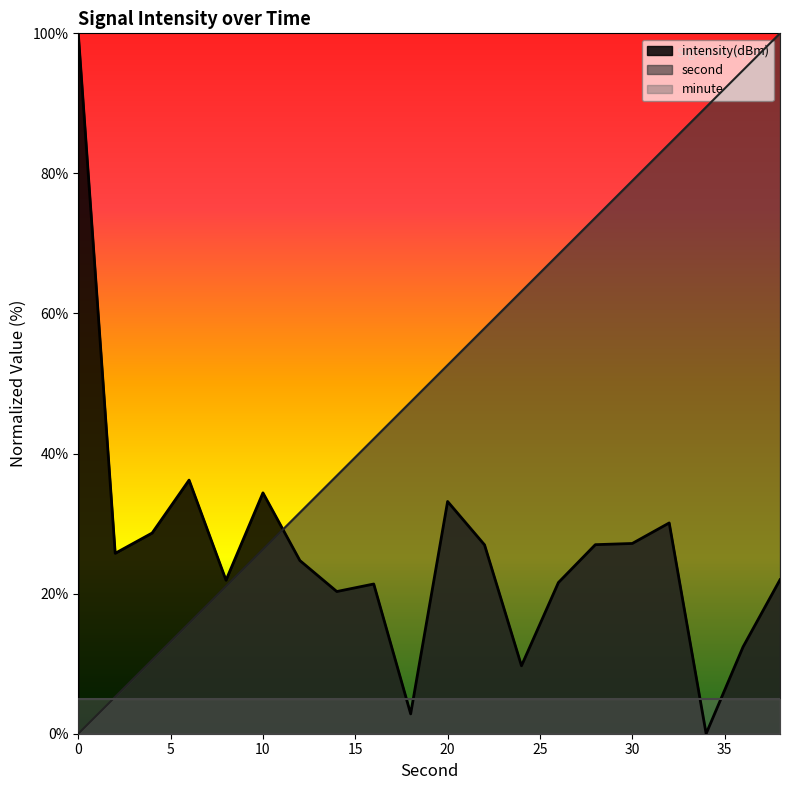

The value of second at 0 is 64.3. True or false?

False